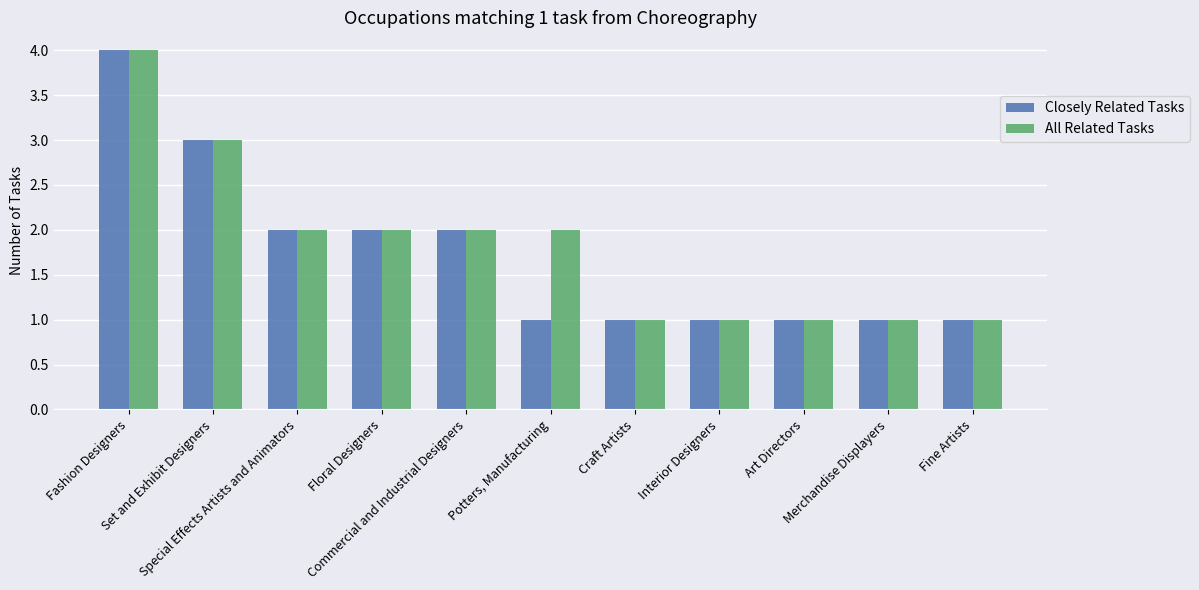

What is the difference between the second highest and minimum values in the All Related Tasks series?

2